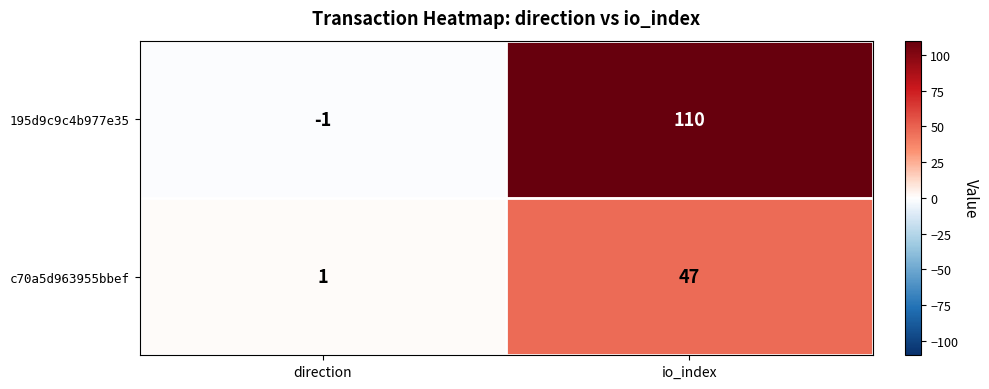

At how many categories does at least one series exceed 77?

1